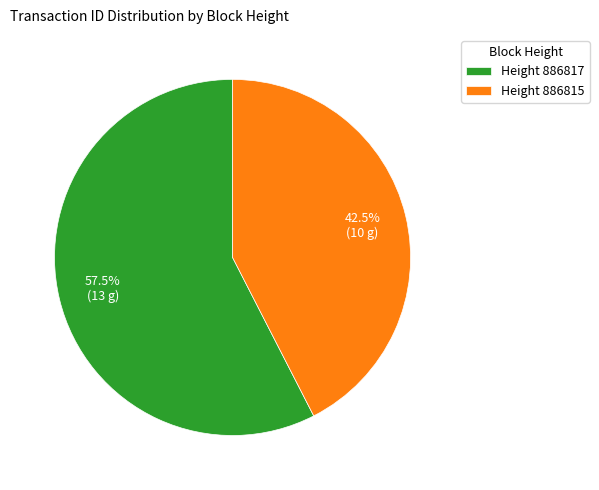

Does Height 886817 account for over 50% of the chart?

Yes